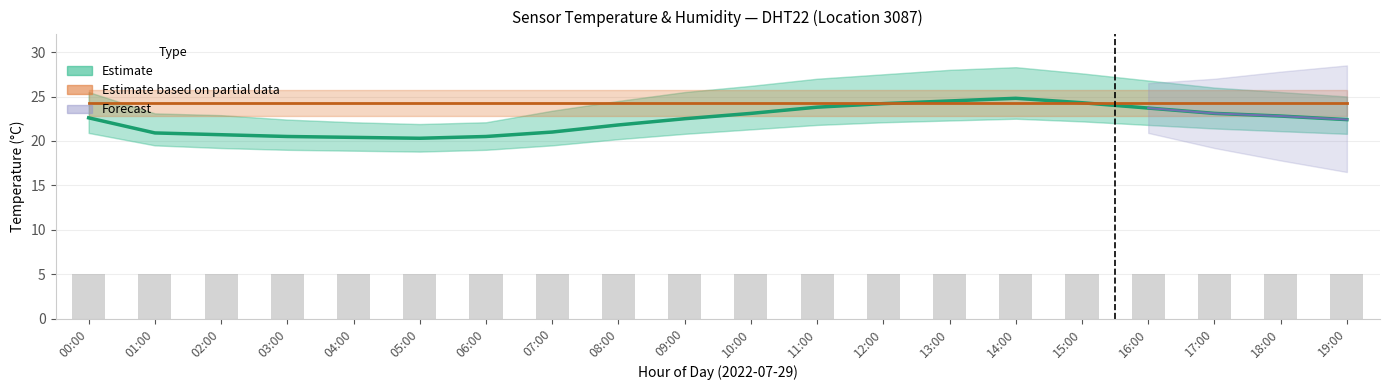

At how many categories does at least one series exceed 22?

20